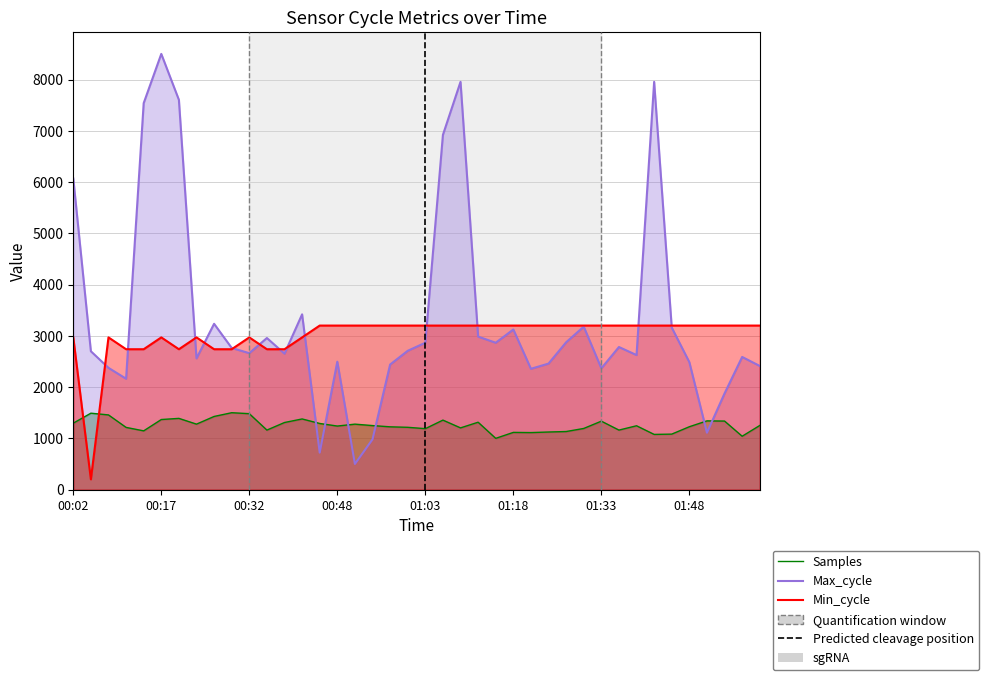

What is the difference between the highest and lowest values at 29?

2007.1